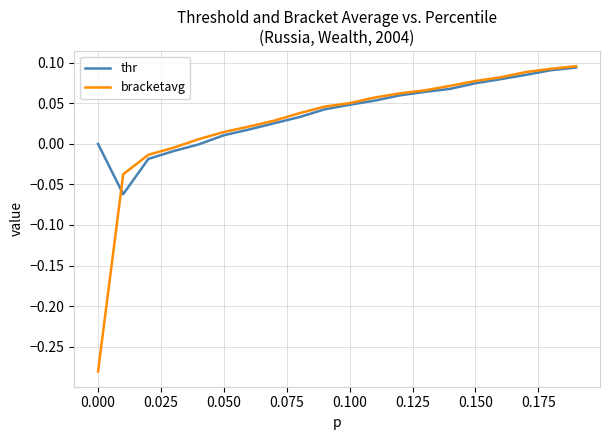

How many lines are shown in the chart?

2